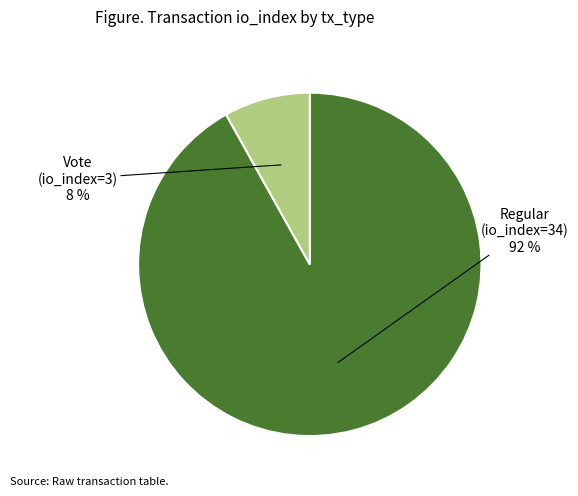

Count the number of slices in the pie.

2